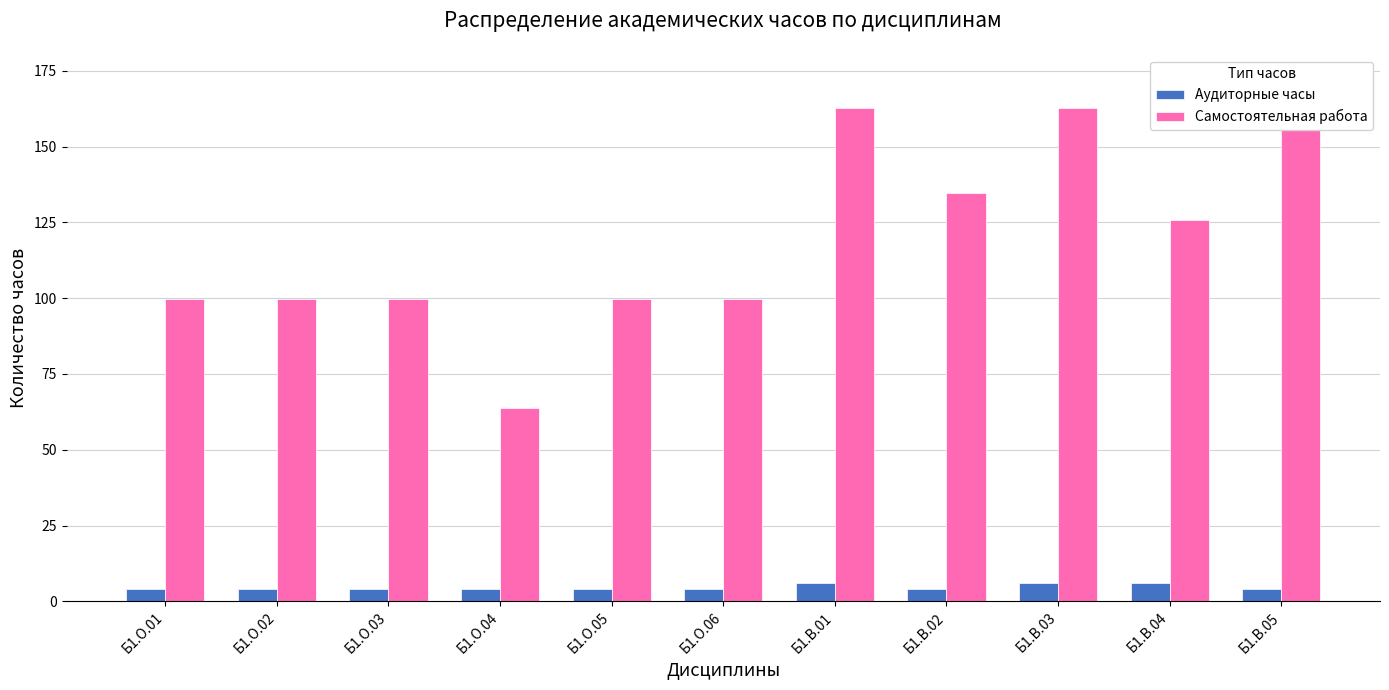

Rank the categories by Аудиторные часы value from highest to lowest.

Б1.В.01, Б1.В.03, Б1.В.04, Б1.О.01, Б1.О.02, Б1.О.03, Б1.О.04, Б1.О.05, Б1.О.06, Б1.В.02, Б1.В.05